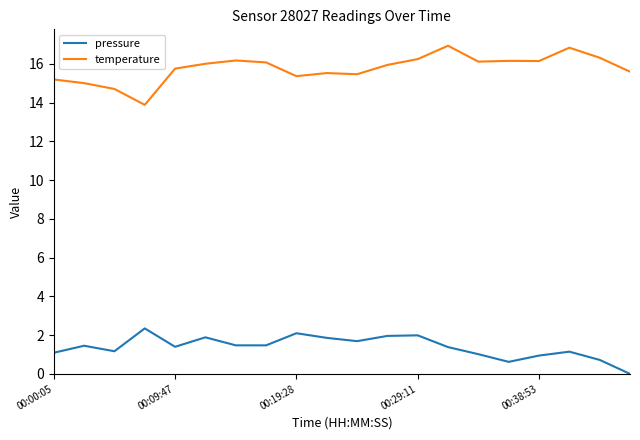

What is the highest value of the temperature series?

16.9